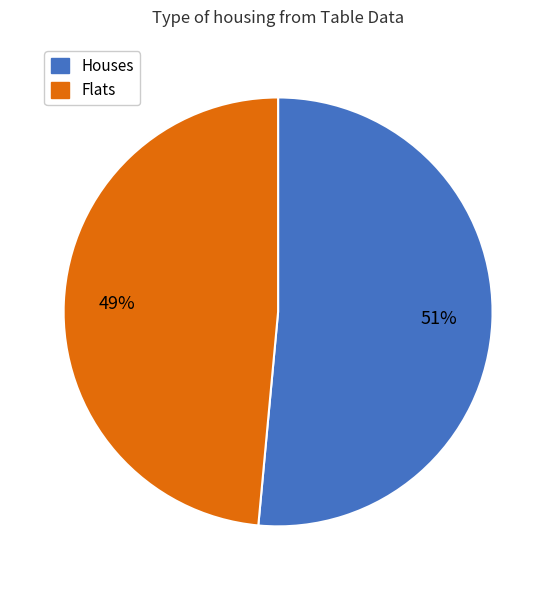

True or false: Houses accounts for 59% of the total.

False